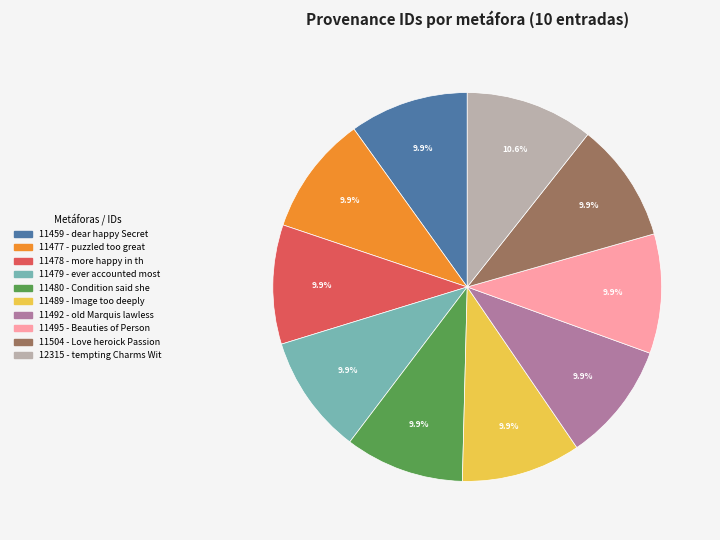

Is there any slice that represents more than half of the pie?

No